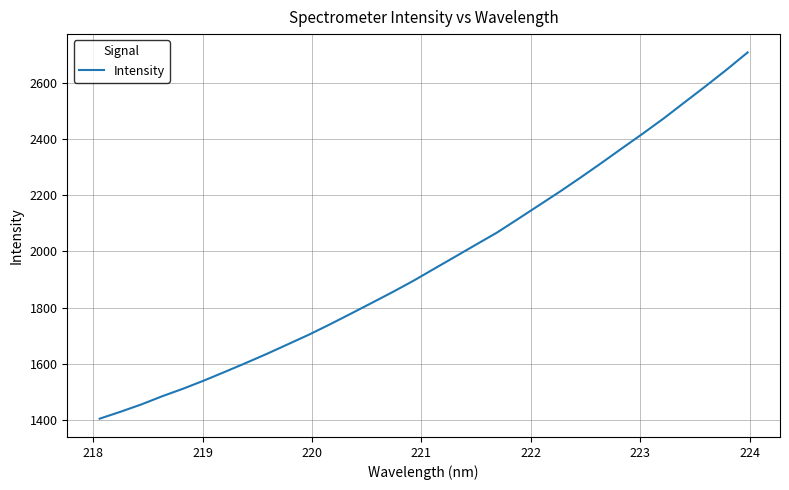

What is the difference between the maximum and minimum values?

1303.4